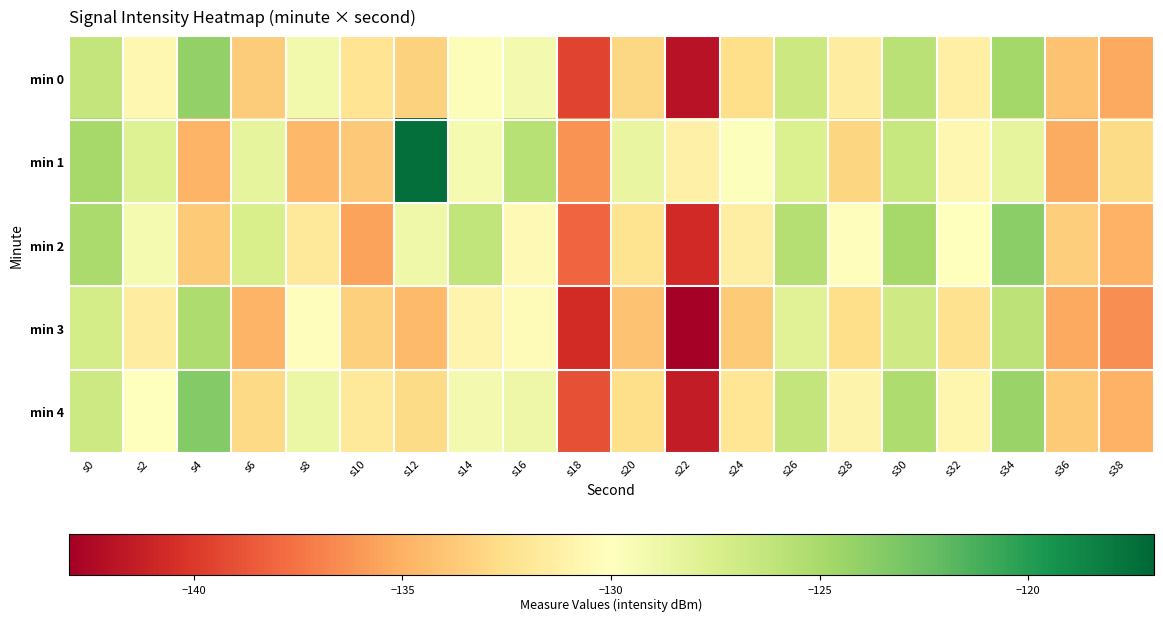

How many data points in min 0 are less than -131?

11